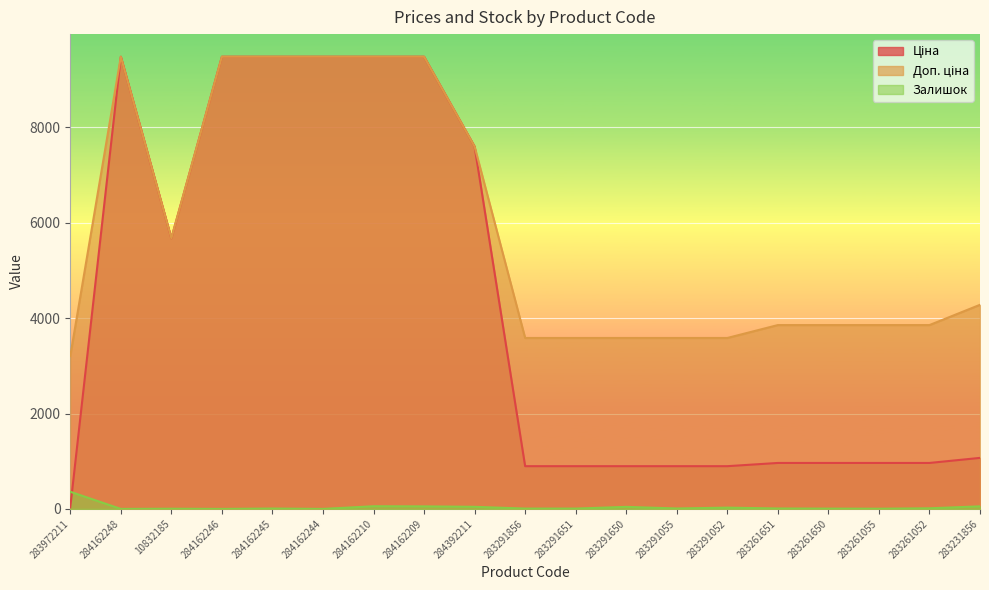

How many interior local valleys does the Ціна series have?

1